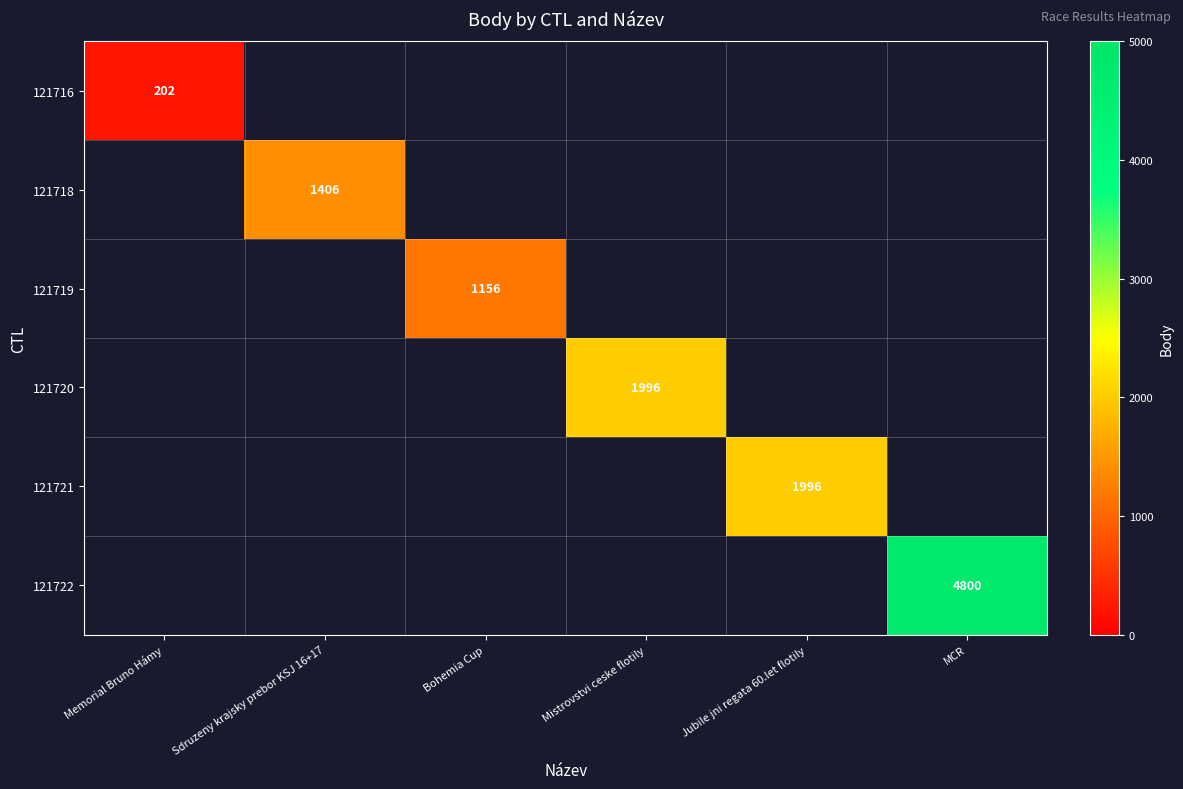

True or false: 121718 has a value of 2488 at Sdruzeny krajsky prebor KSJ 16+17.

False